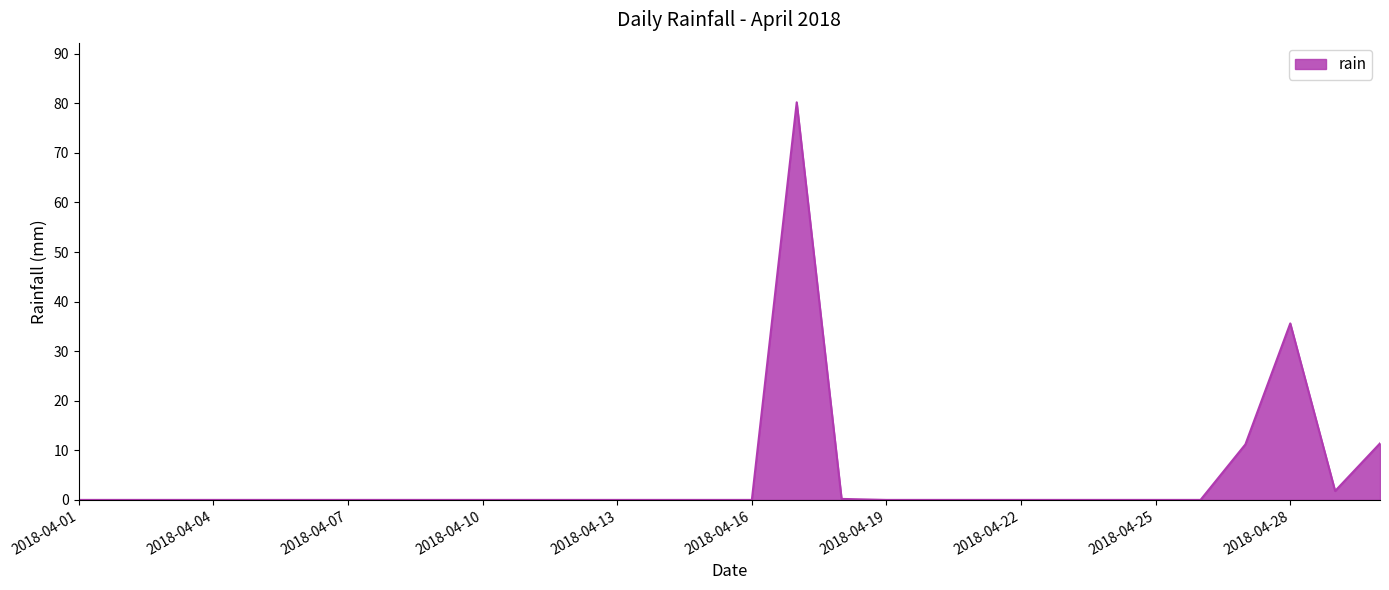

How many lines are shown in the chart?

1